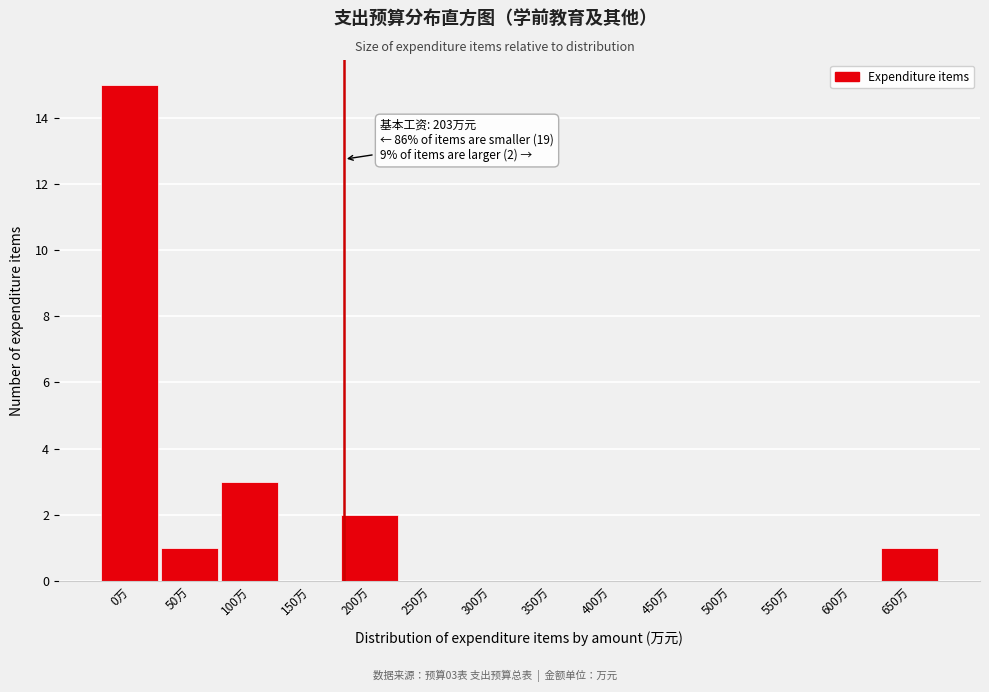

Reading left to right, what are all the values shown in this chart?

0万=15	50万=1	100万=3	150万=0	200万=2	250万=0	300万=0	350万=0	400万=0	450万=0	500万=0	550万=0	600万=0	650万=1